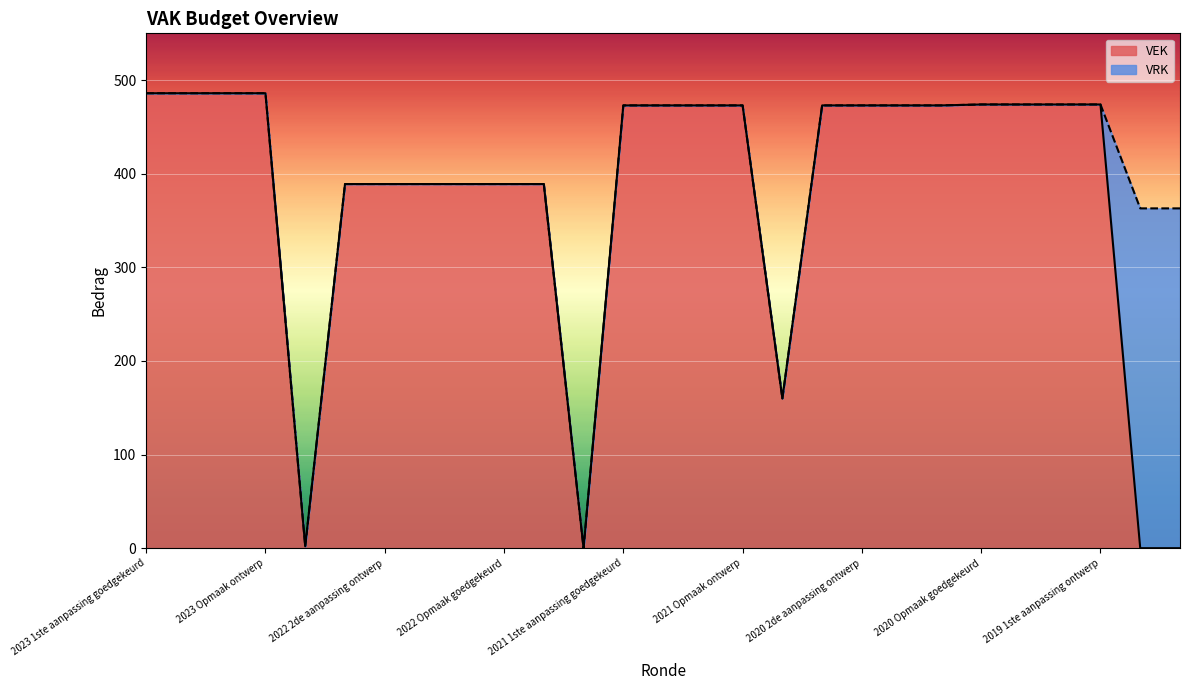

What is the highest value of the VEK series?

486